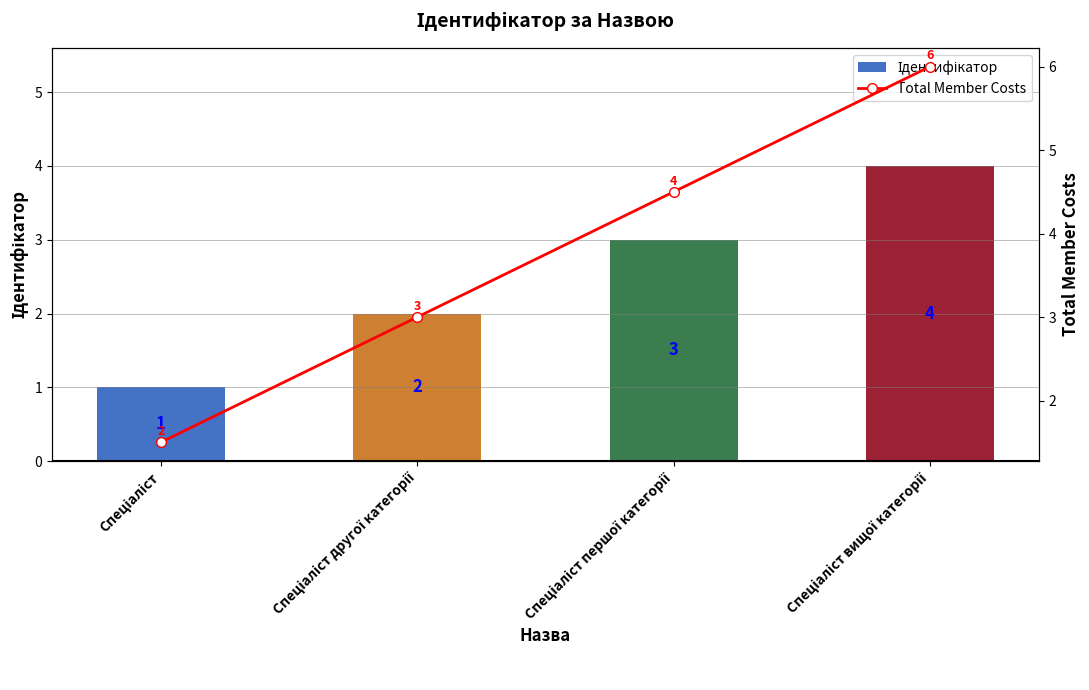

What is the label of the 1st bar from the right?

Спеціаліст вищої категорії